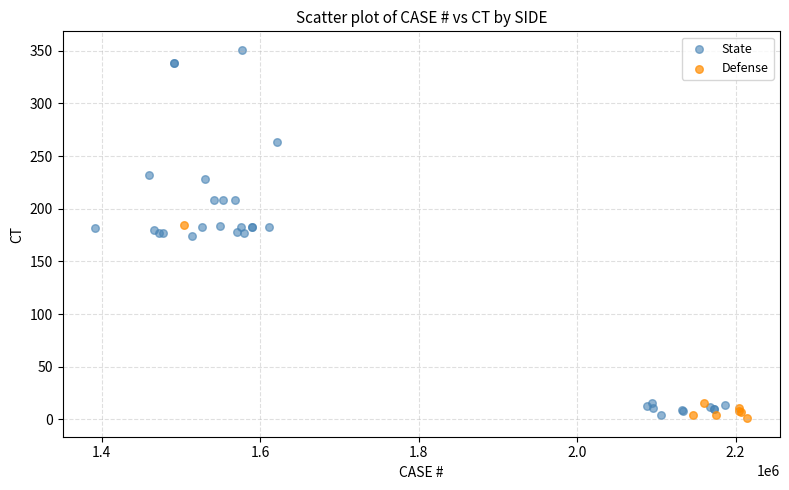

Which series contains the highest Y value?

State